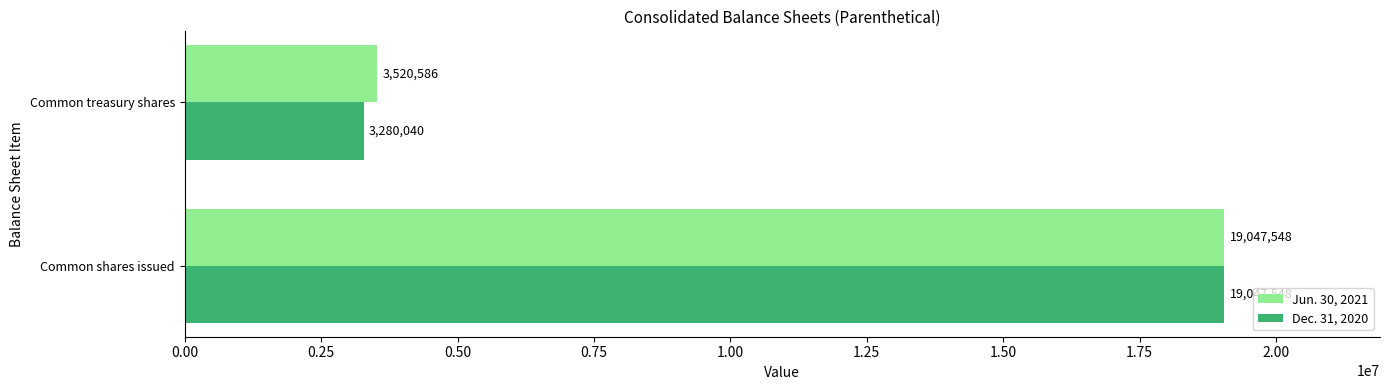

Rank the categories by Dec. 31, 2020 value from lowest to highest.

Common treasury shares, Common shares issued